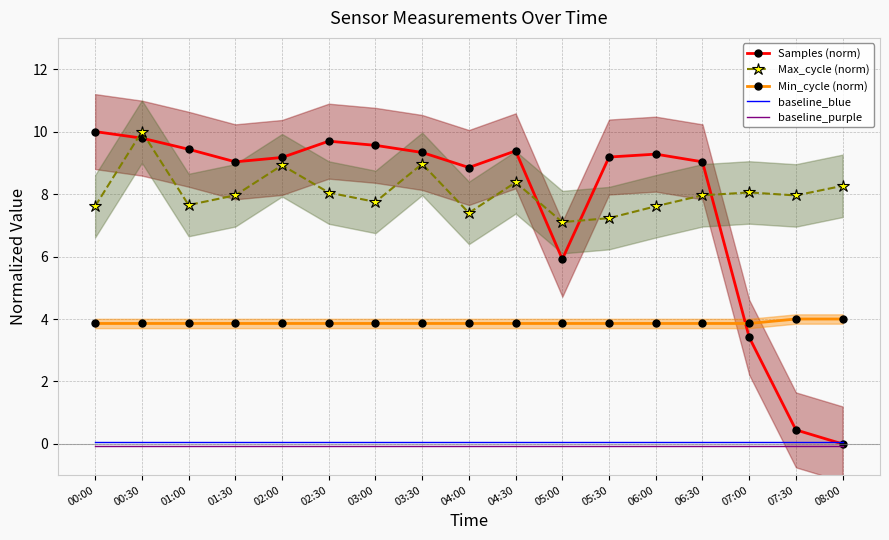

How many interior local valleys does the Samples (norm) series have?

3